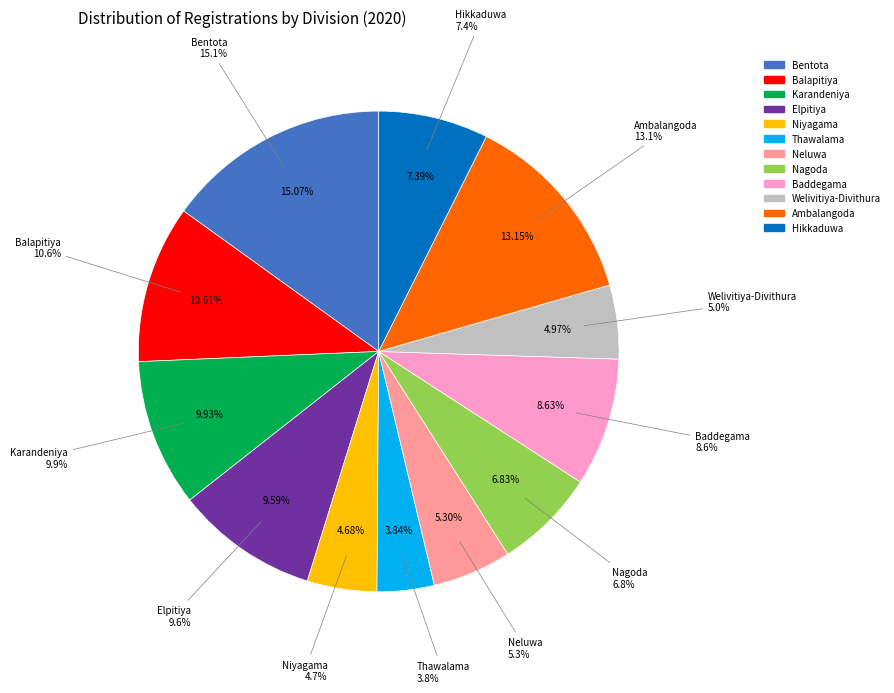

To the nearest percent, what is the difference between the Balapitiya and Welivitiya-Divithura slice percentages?

6%